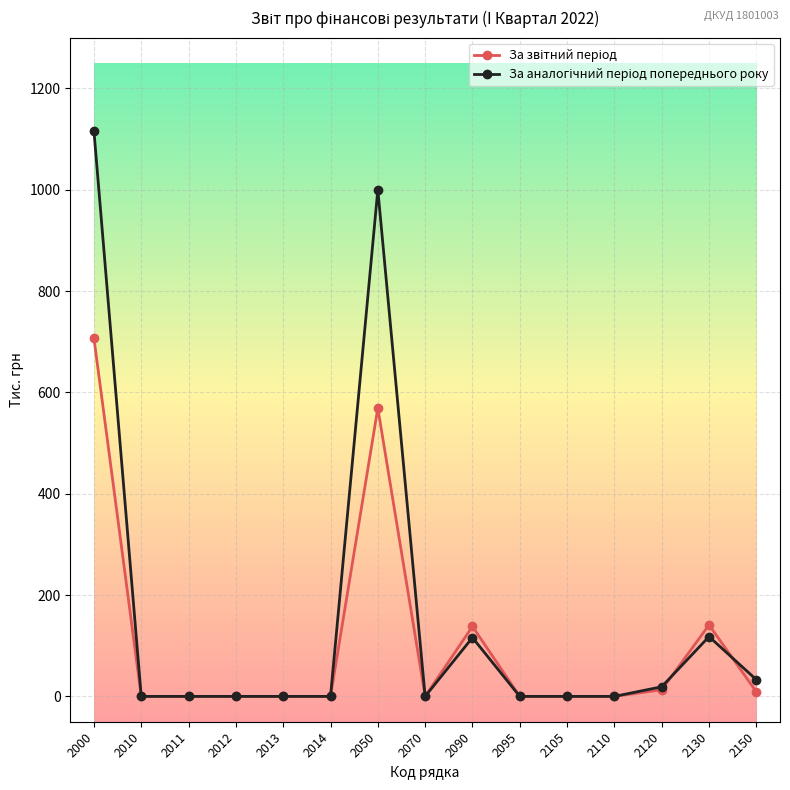

At which category does the chart reach its peak across all series?

2000